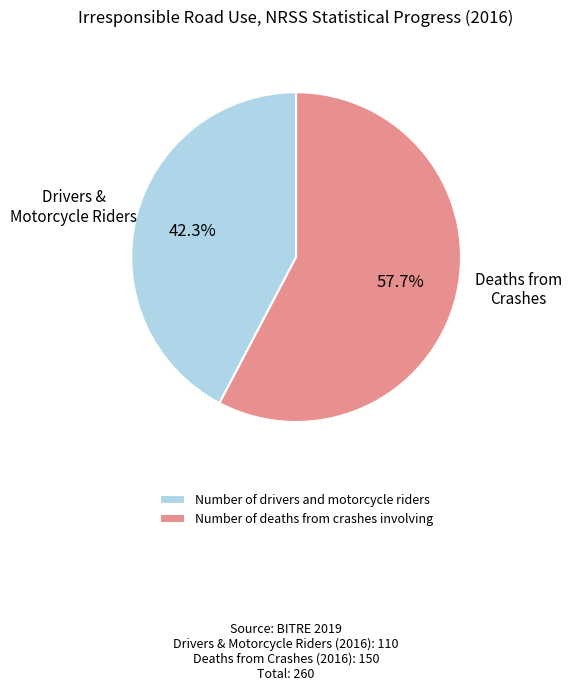

To the nearest percent, what is the difference between the largest and smallest slice percentages?

15%